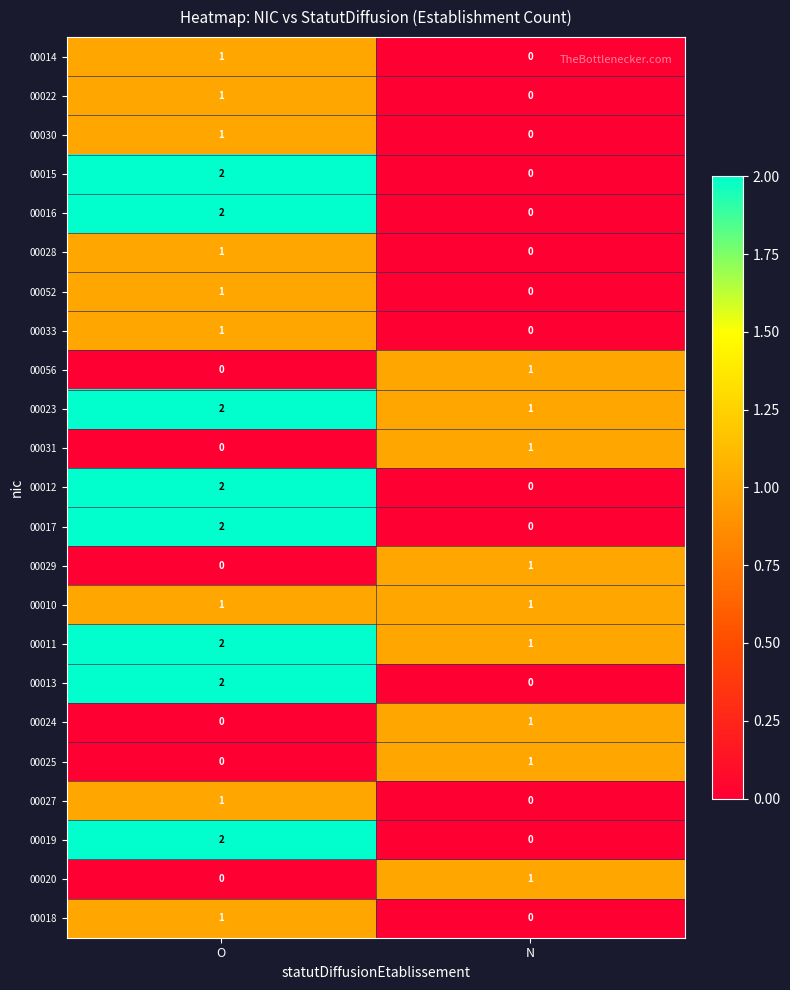

What is the total value across all series at N?

9